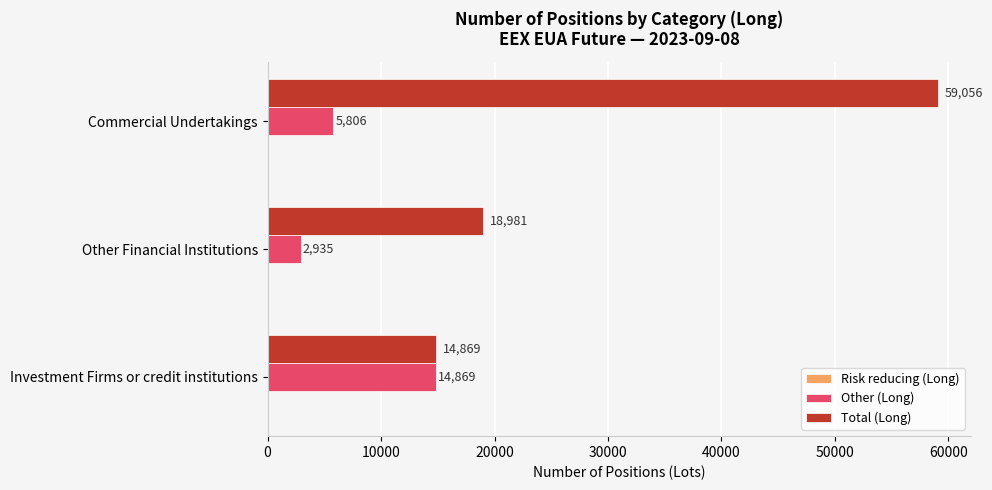

Is the value of Total (Long) at Other Financial Institutions greater than the value of Other (Long) at Other Financial Institutions?

Yes